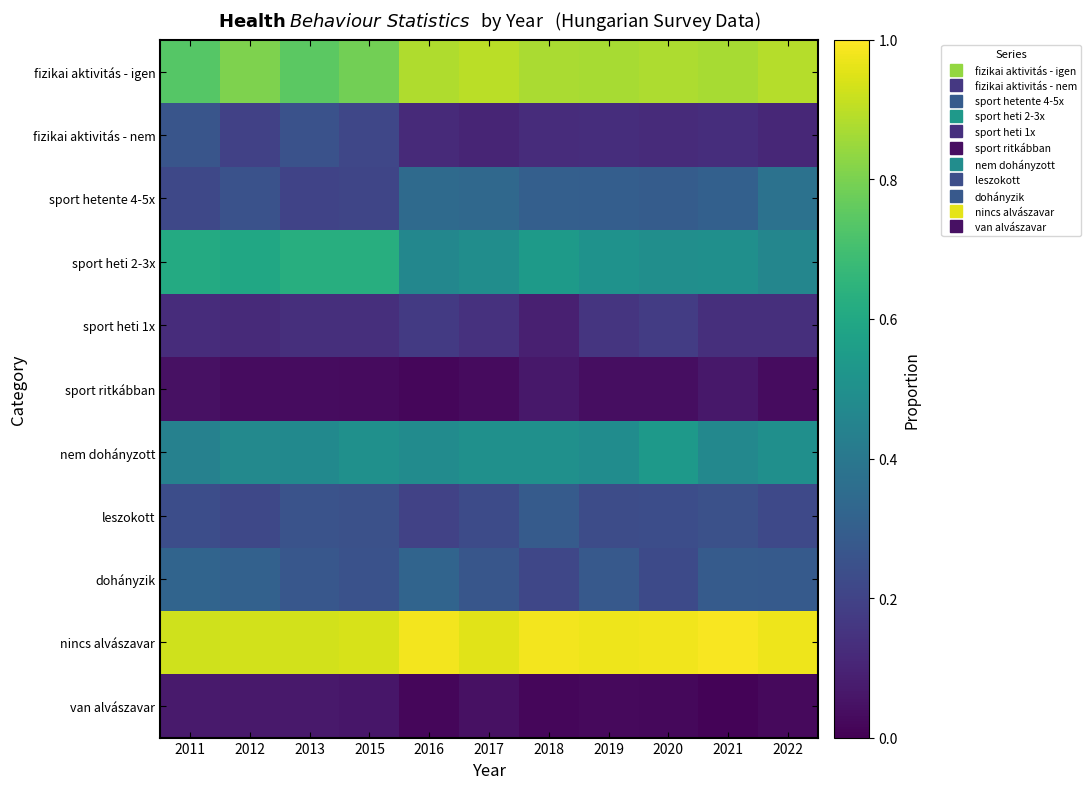

Count the number of data series in this chart.

11